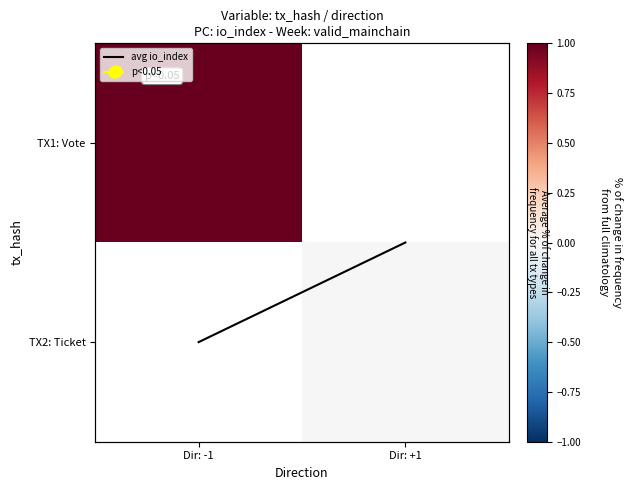

At which label does TX2: Ticket reach its minimum?

Dir: -1